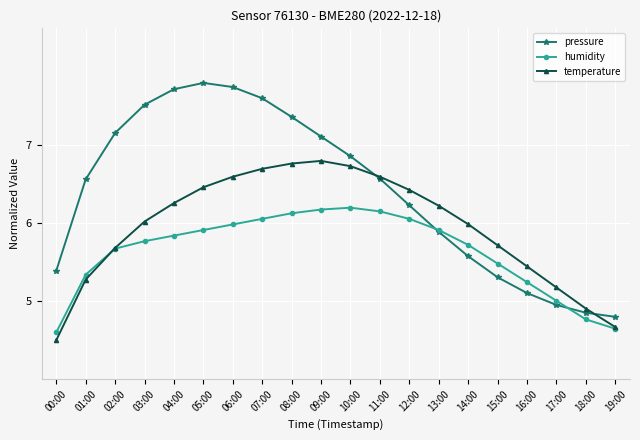

What is the difference between the highest and lowest values at 00:00?

0.9